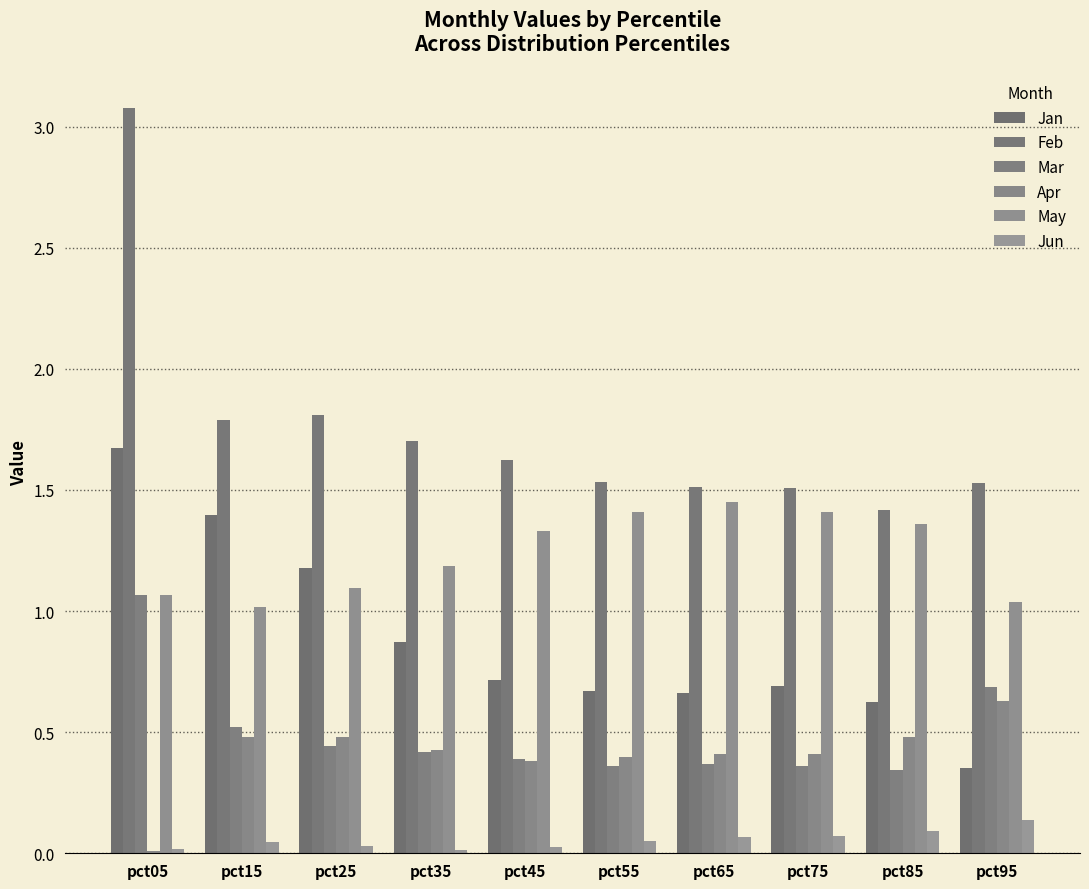

What are all the series names shown in the legend?

Jan, Feb, Mar, Apr, May, Jun